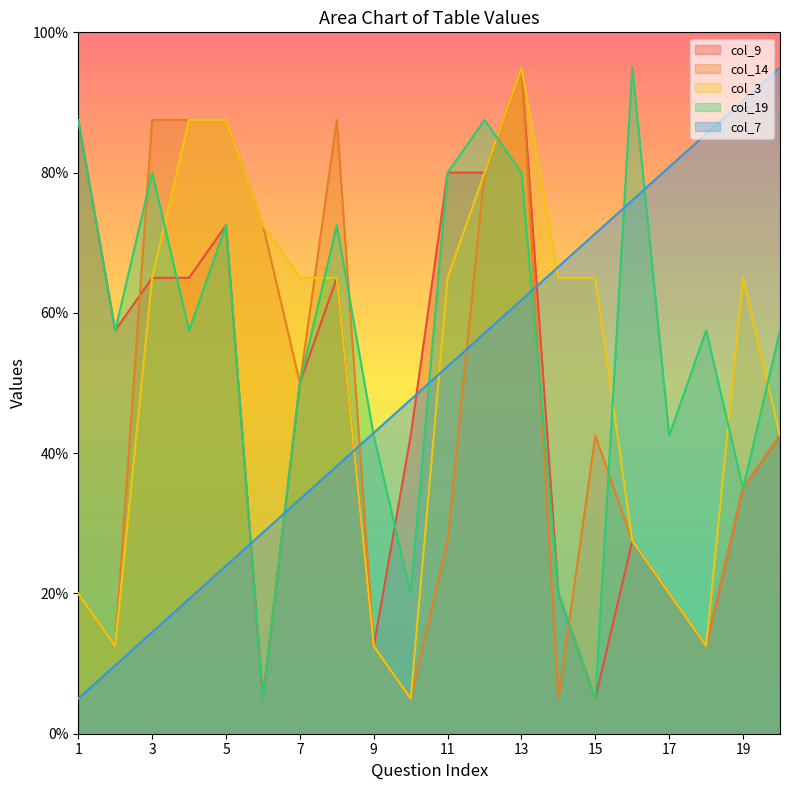

What is the lowest value of the col_19 series?

5.0